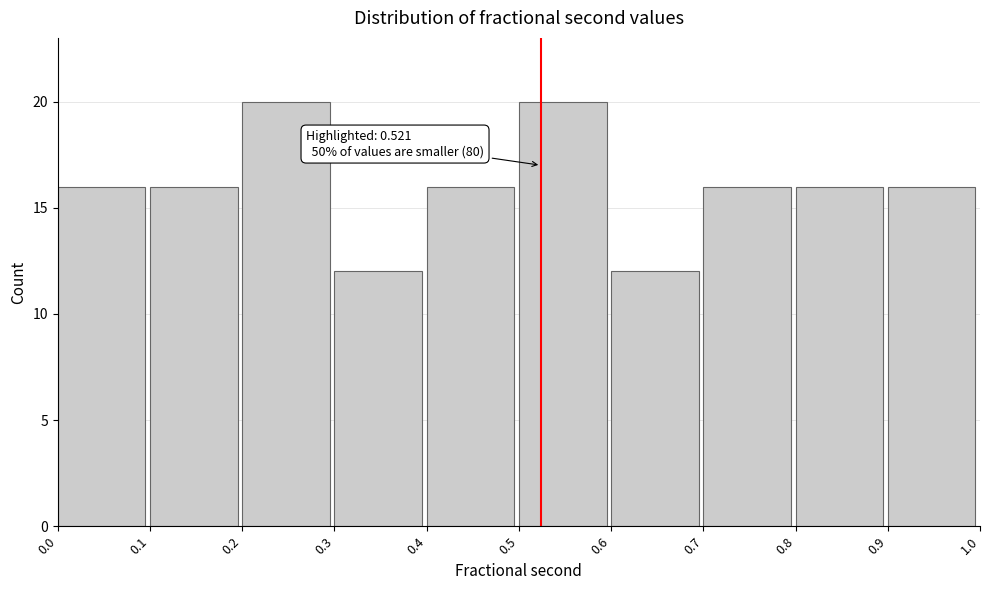

Reading left to right, extract all data points from this chart.

16	16	20	12	16	20	12	16	16	16